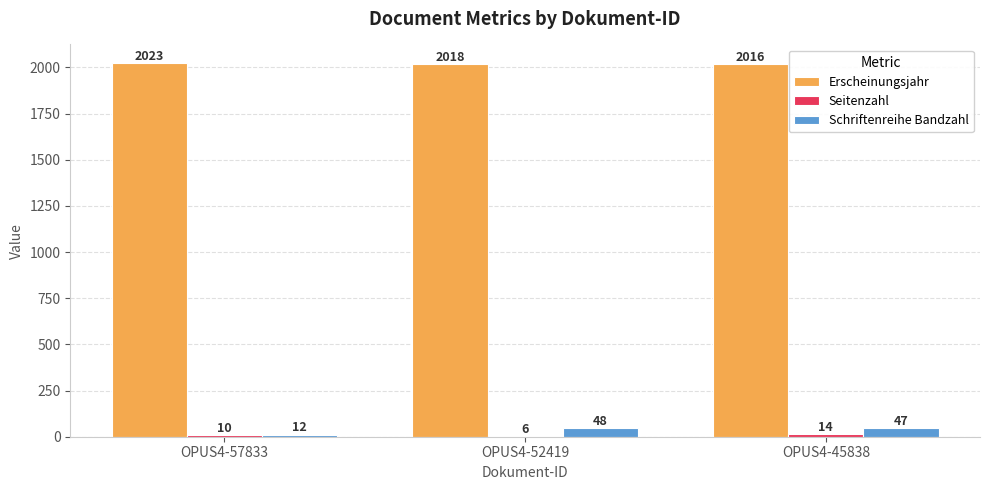

What is the sum of the Schriftenreihe Bandzahl values at OPUS4-52419 and OPUS4-57833?

60